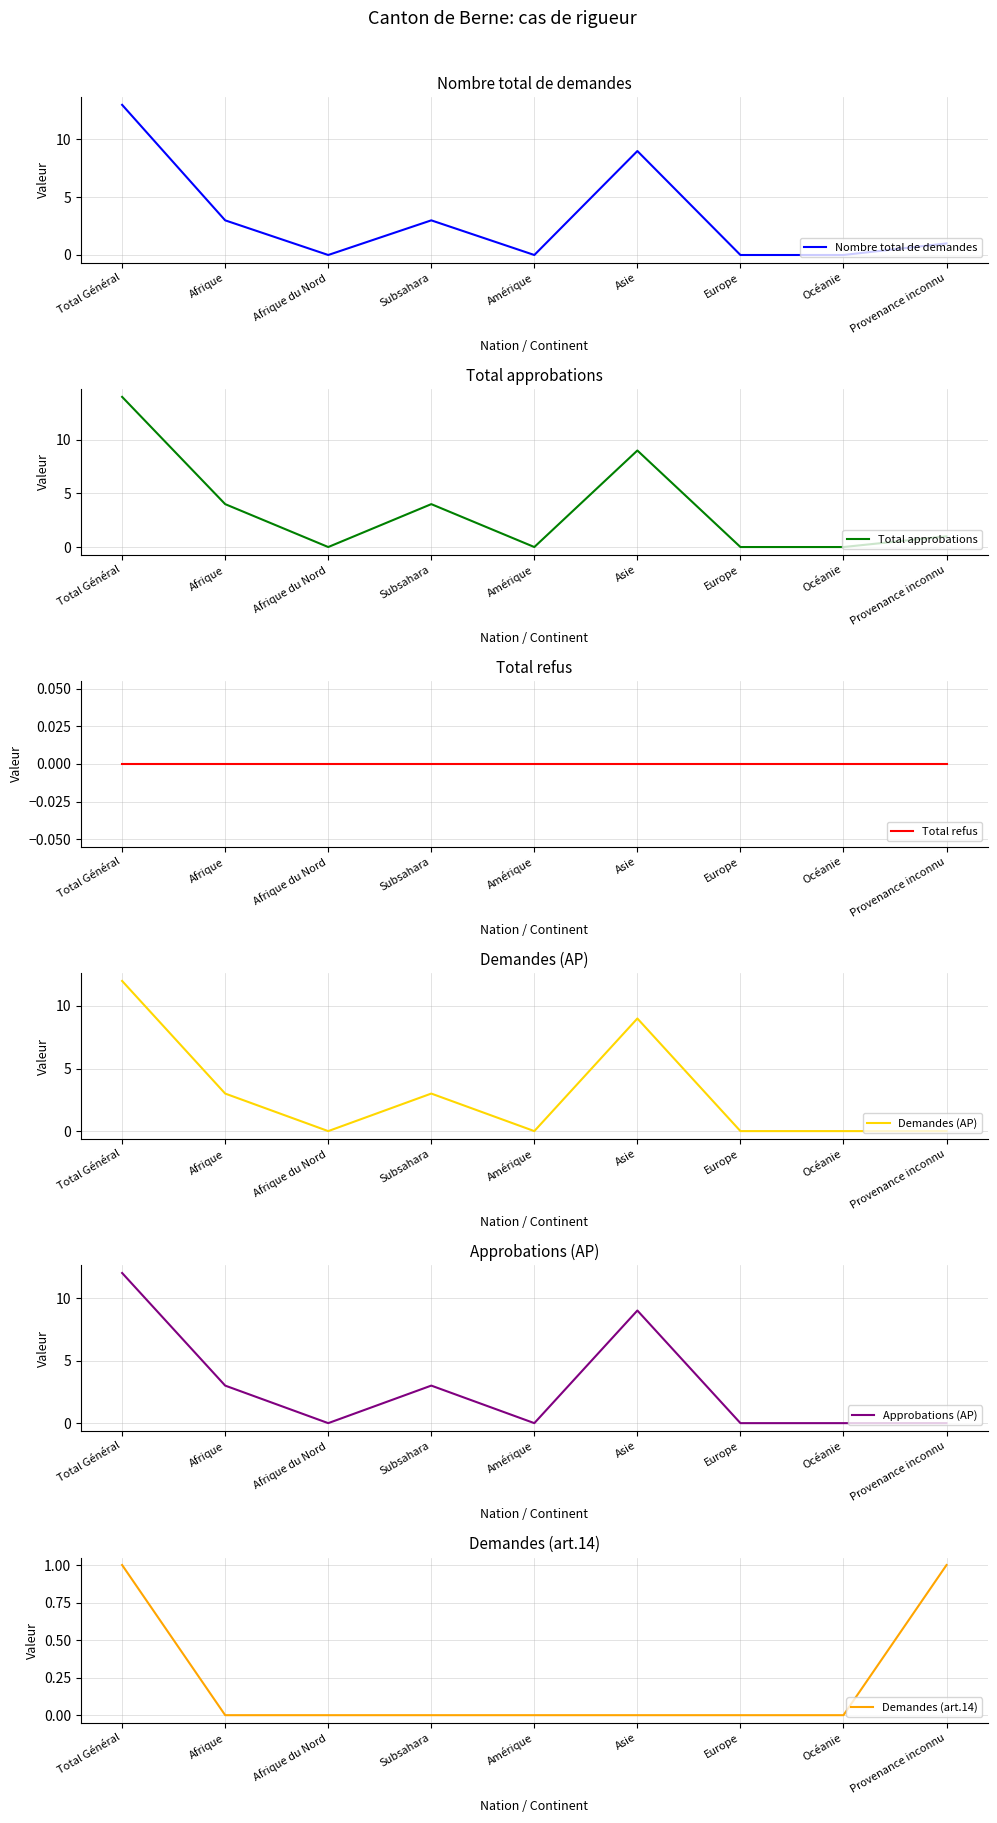

What is the label of the 6th point from the left?

Asie